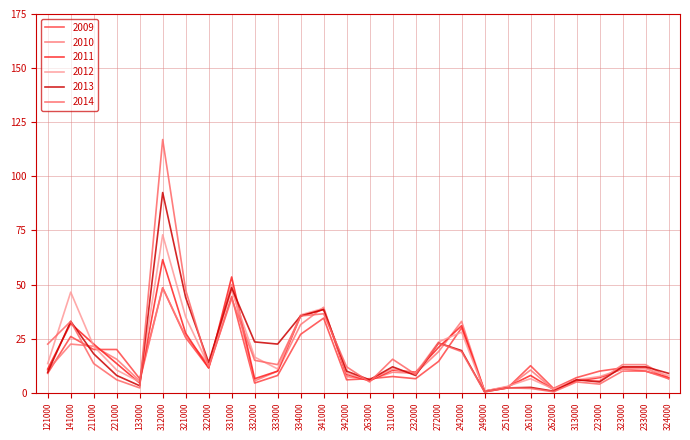

What position from the right is 341000?

16